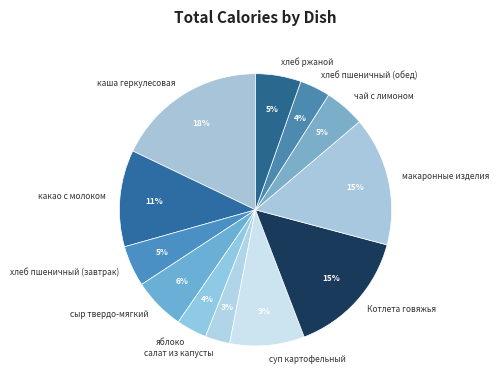

To the nearest percent, what is the difference between the largest and smallest slice percentages?

15%